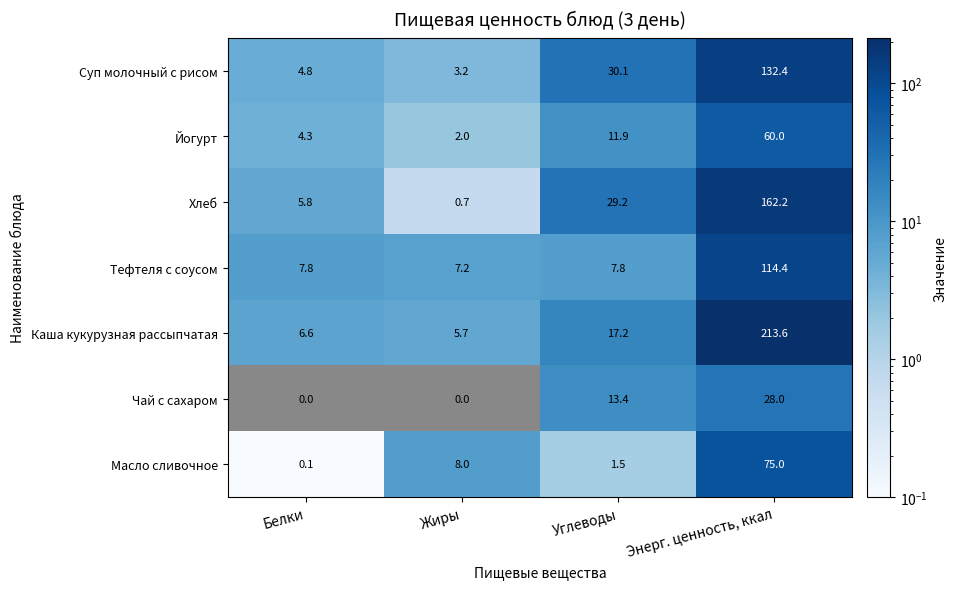

What value does the Тефтеля с соусом series have at Жиры?

7.2